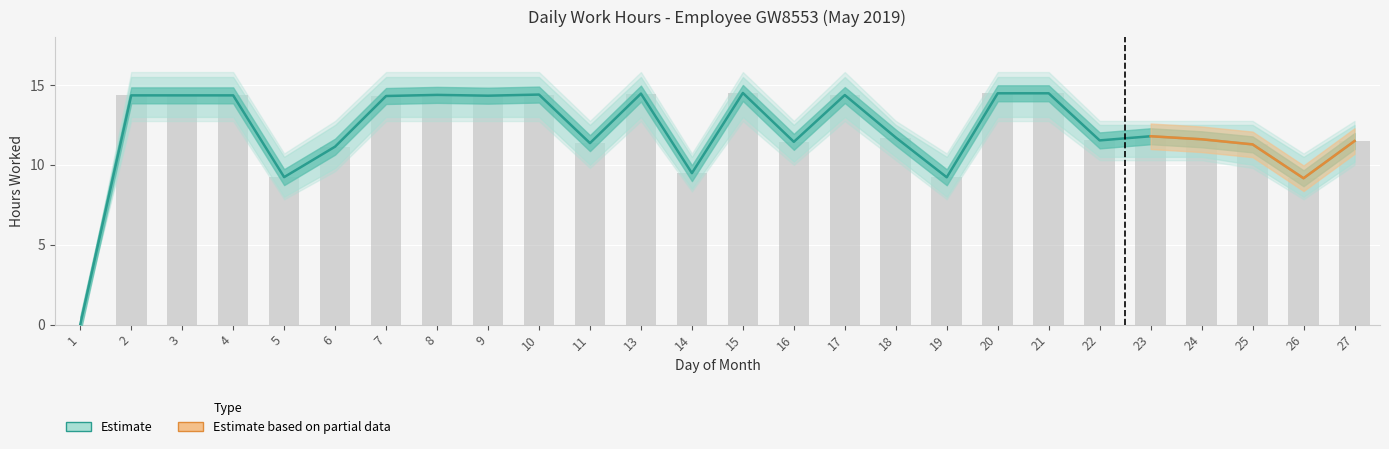

Read the Low Hours value at 17.

14.4